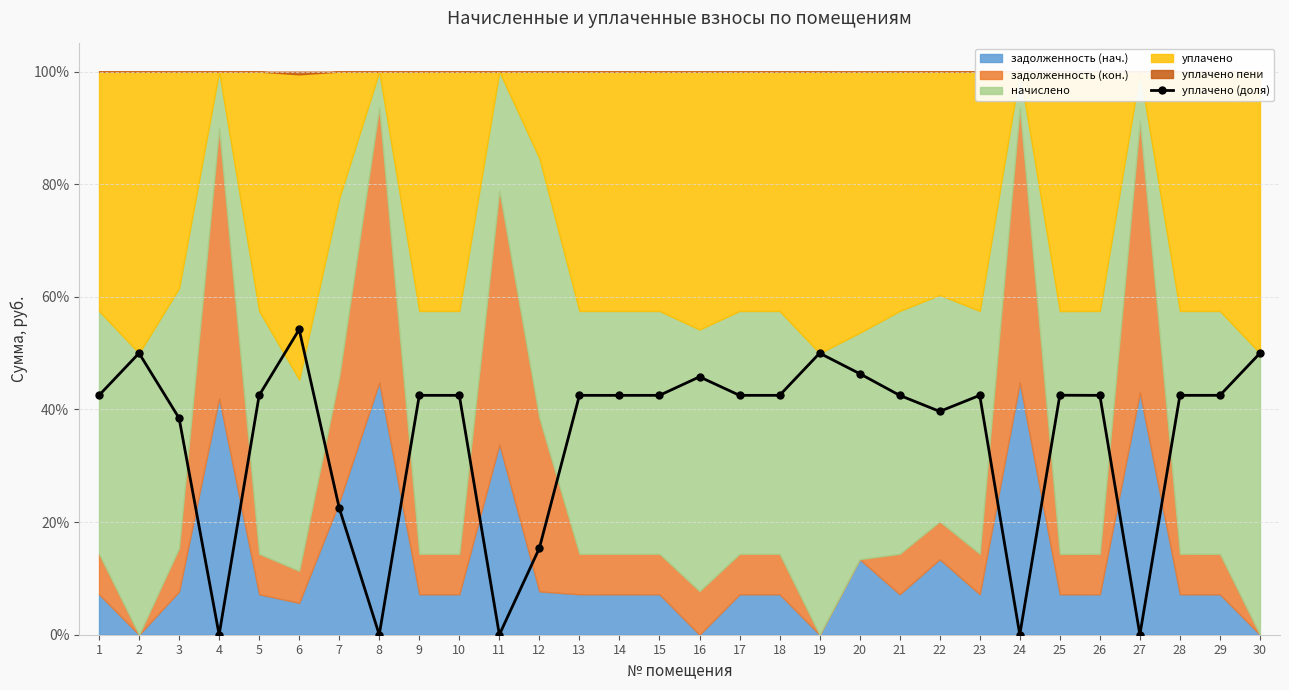

The value at 28 is 42.5. True or false?

True